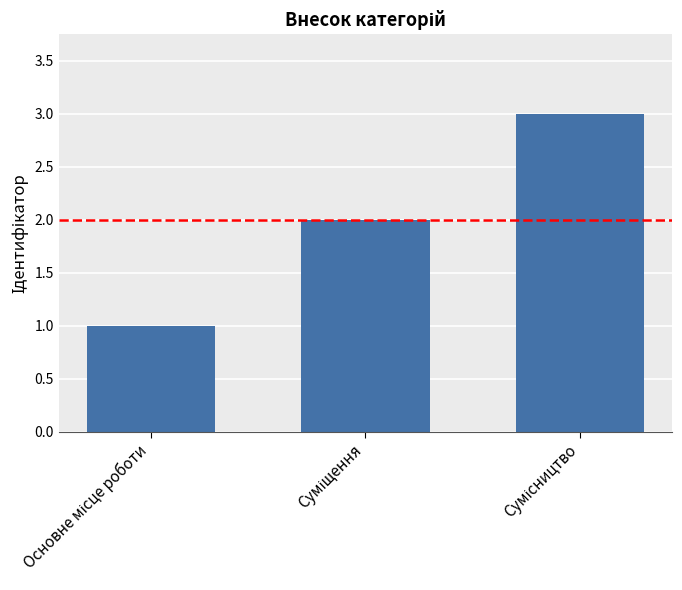

What is the greatest value displayed?

3